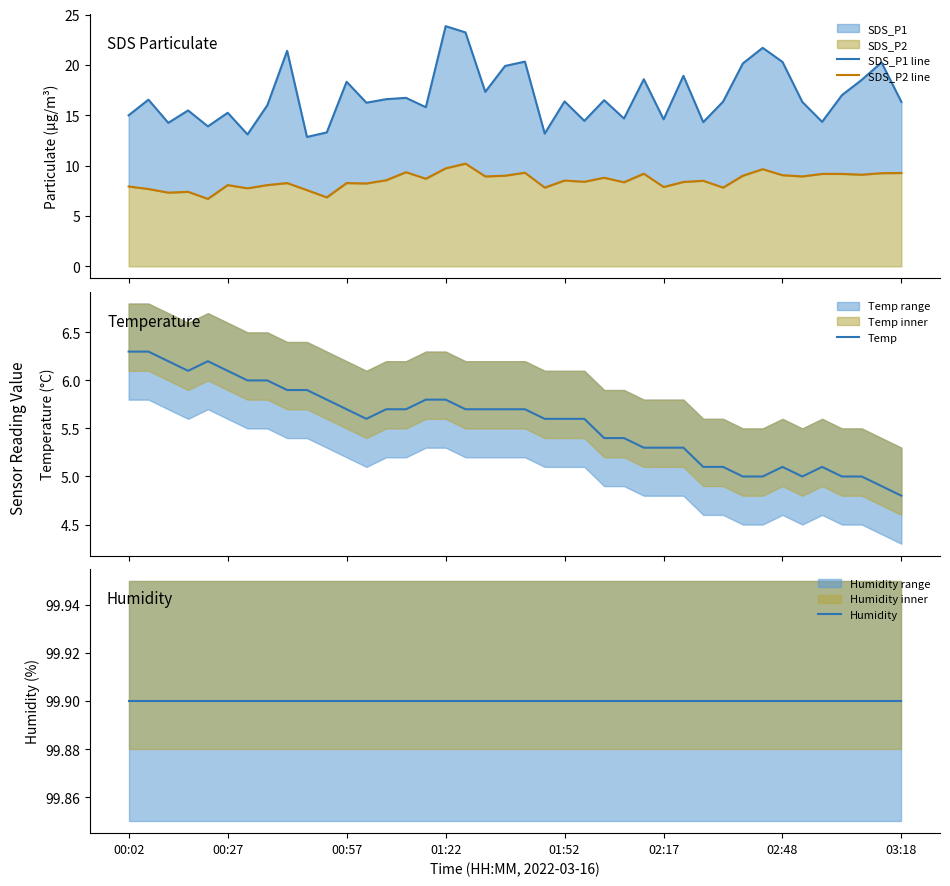

What is the label of the 5th point from the left?

01:52